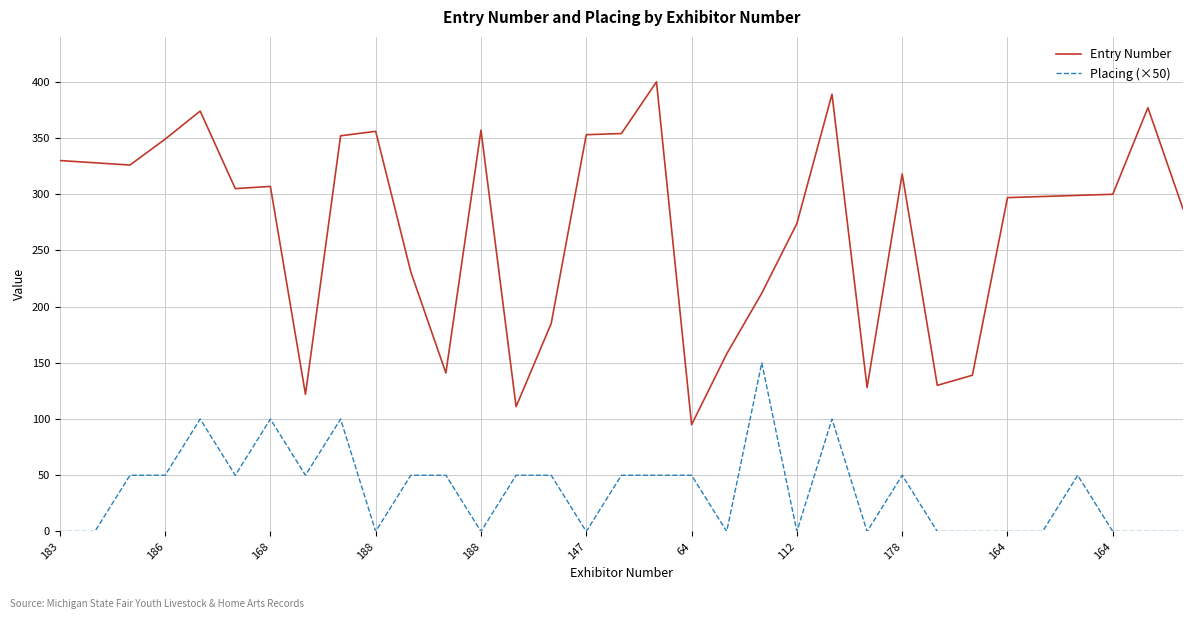

How many lines are shown in the chart?

2